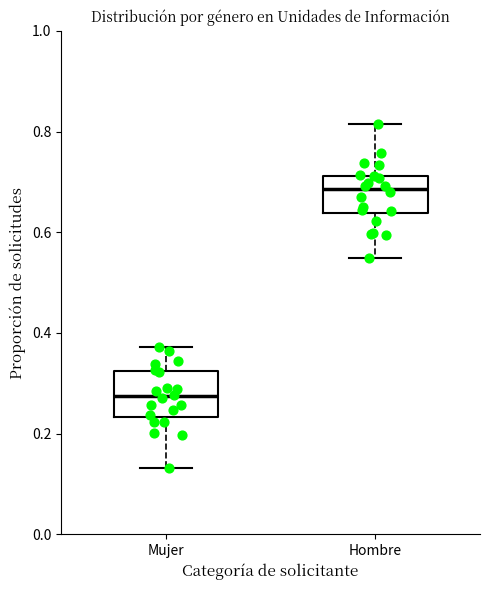

Reading left to right, transcribe this box plot: for each box, give where its median line is, the range the box spans, and where its two whiskers end, as read against the y-axis. The values are not printed on the chart, so give them approximately, as read against the axis.

Mujer: median 0.28, box 0.24 to 0.32, whiskers 0.14 to 0.38
Hombre: median 0.68, box 0.64 to 0.72, whiskers 0.54 to 0.82